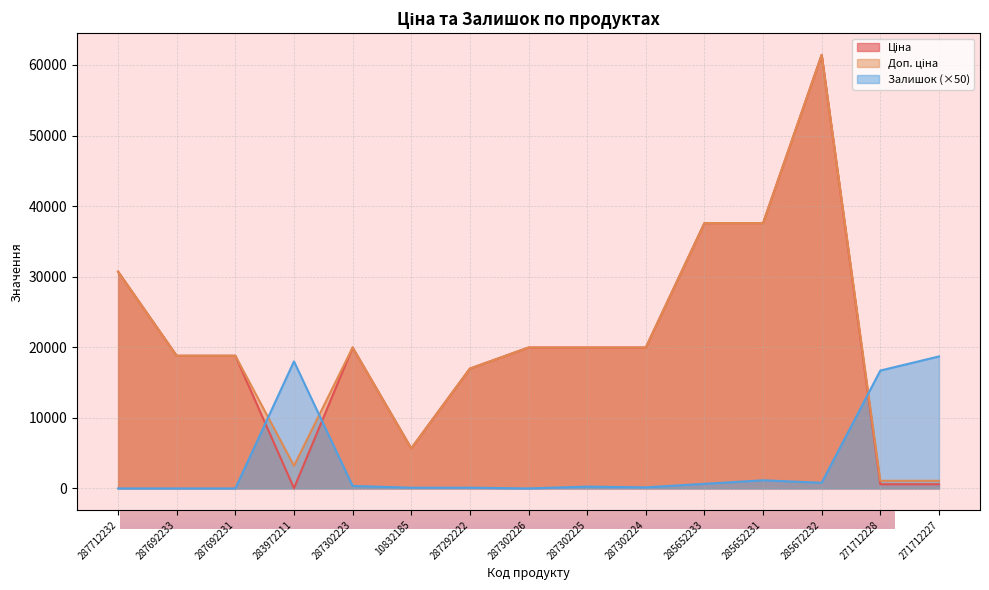

Where is the first local minimum for Доп. ціна?

283972211